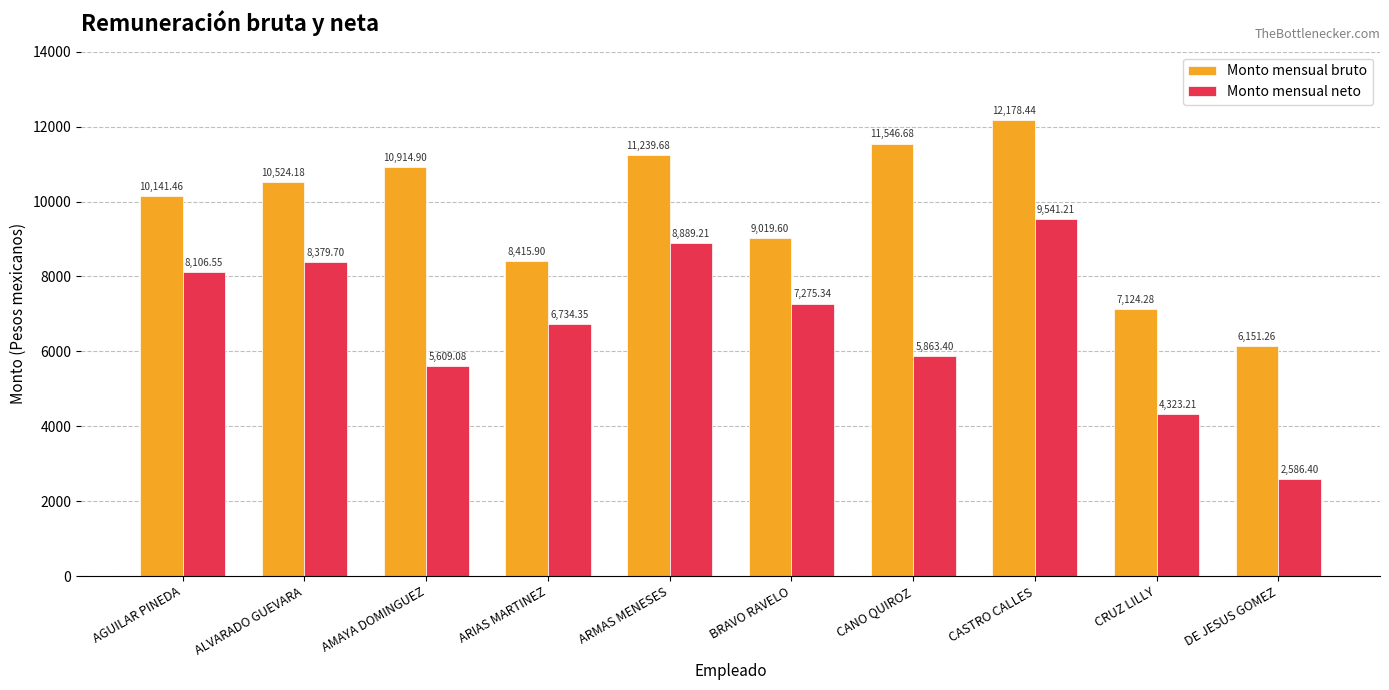

What is the label of the 7th bar from the left?

CANO QUIROZ